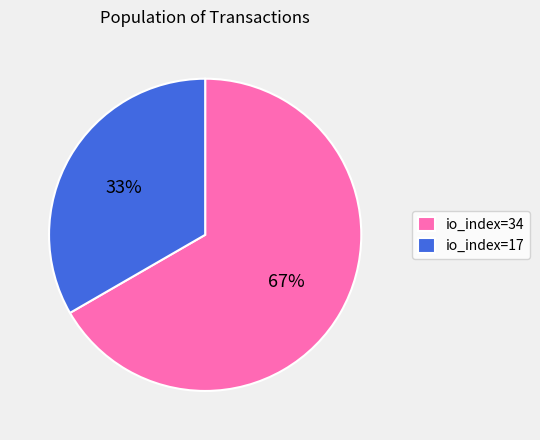

To the nearest percent, what portion does io_index=34 represent?

67%